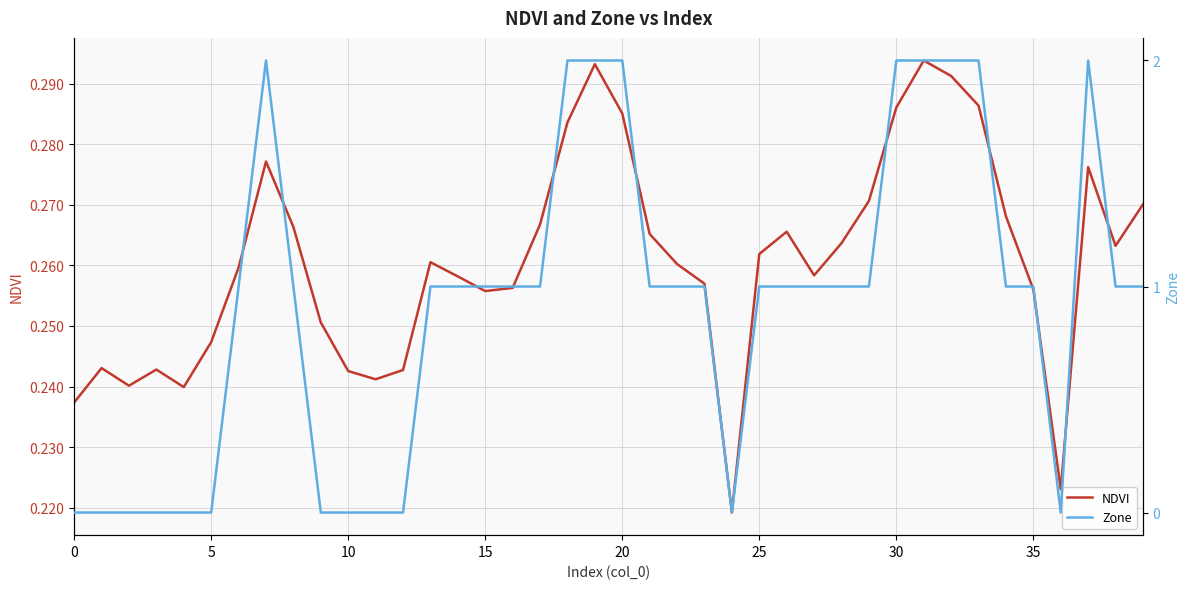

What is the difference between the maximum and minimum values in the NDVI series?

0.1